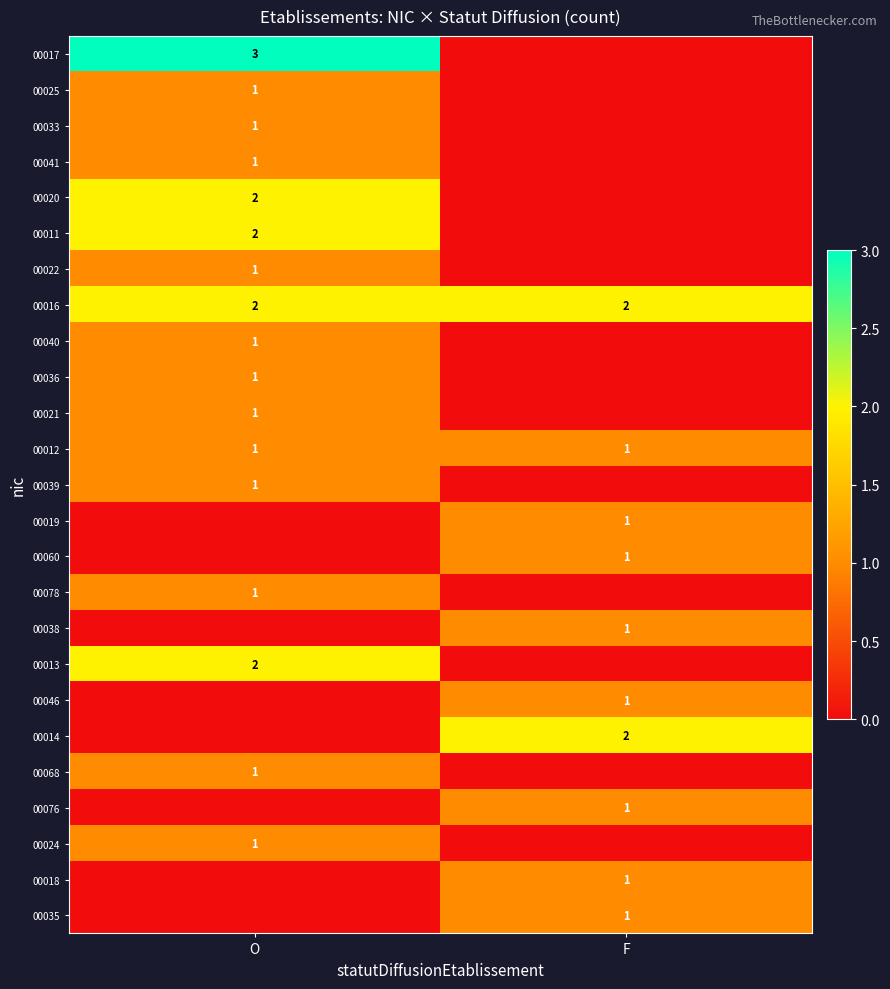

True or false: 00036 has a value of 2 at O.

False